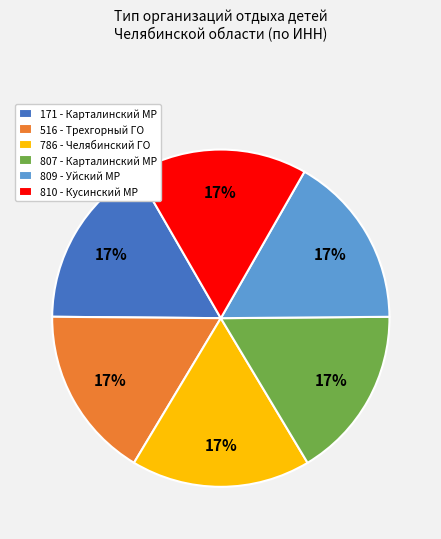

To the nearest percent, what is the average slice percentage?

17%